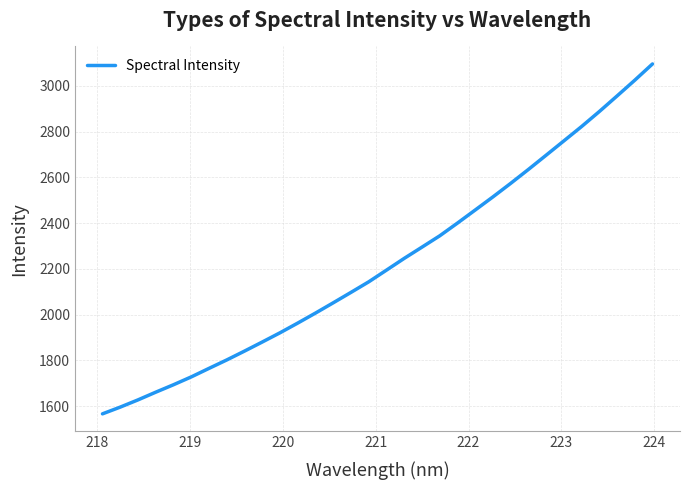

How many distinct data groups are displayed?

1